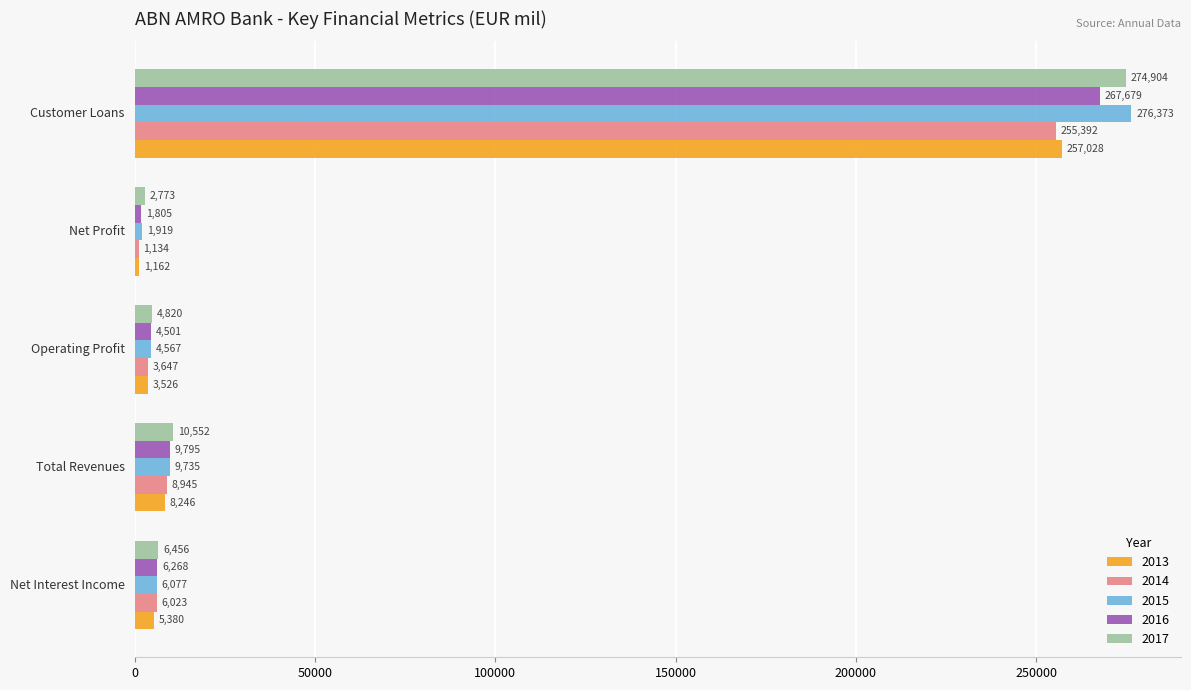

What is the difference between the maximum and minimum values in the 2013 series?

255866